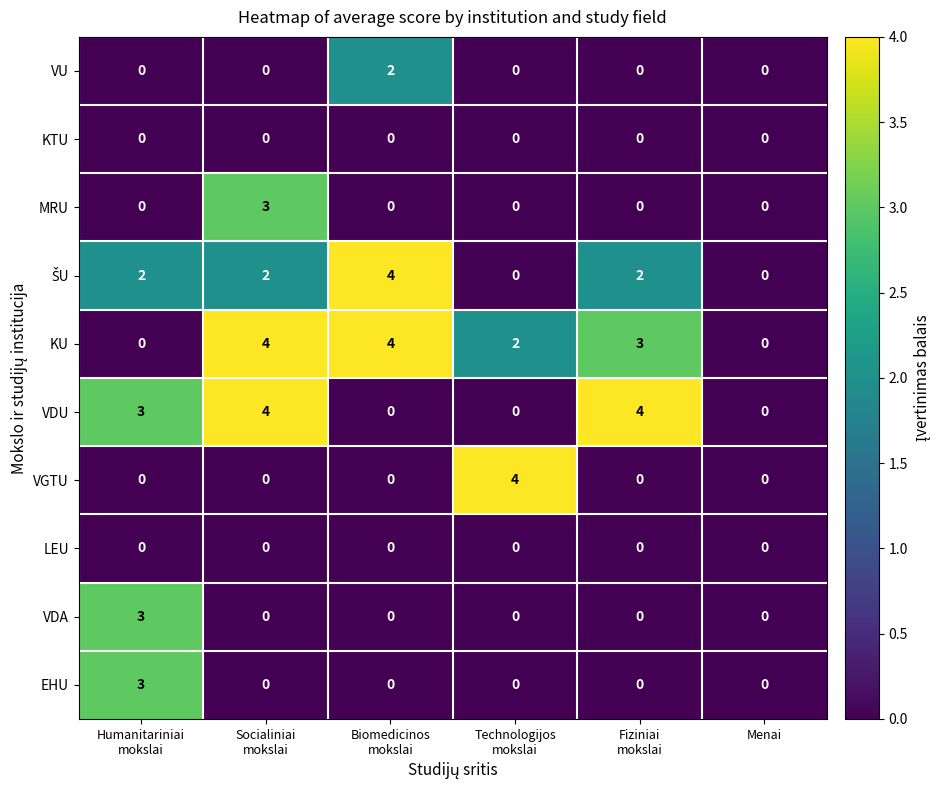

True or false: KU has a value of 0 at Menai.

True